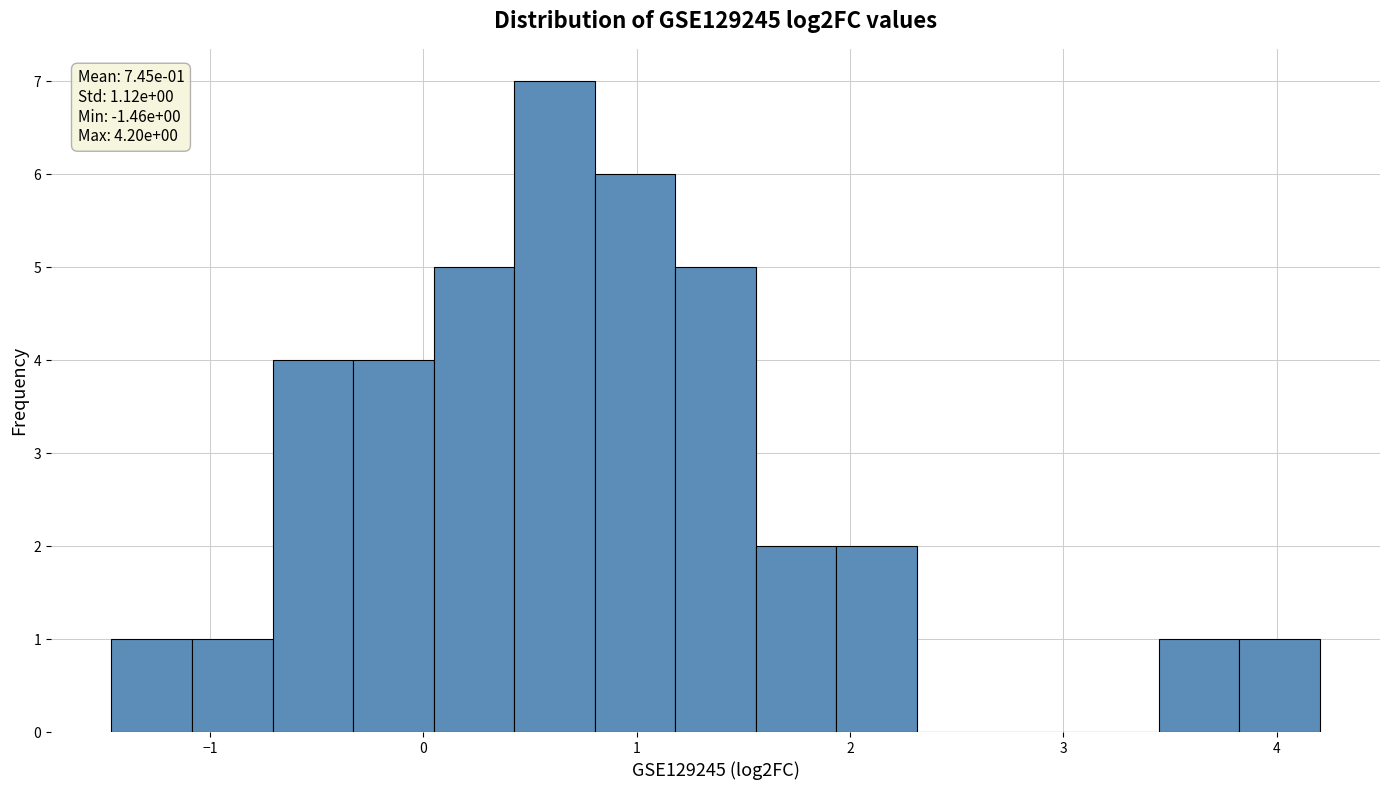

Read against the x-axis, roughly where is the centre of the tallest bar?

0.6